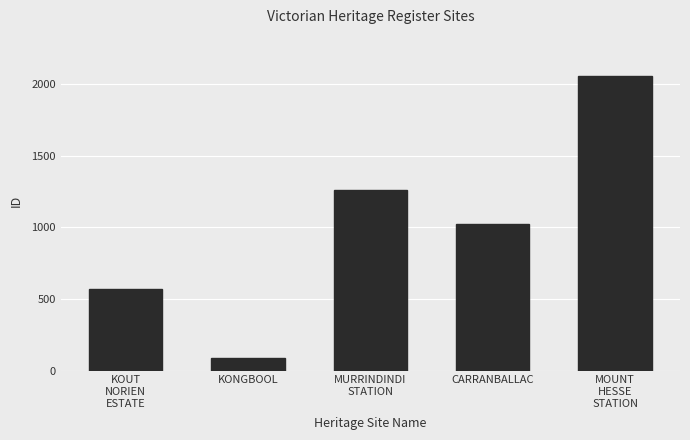

Which label corresponds to the largest value in the chart?

MOUNT
HESSE
STATION